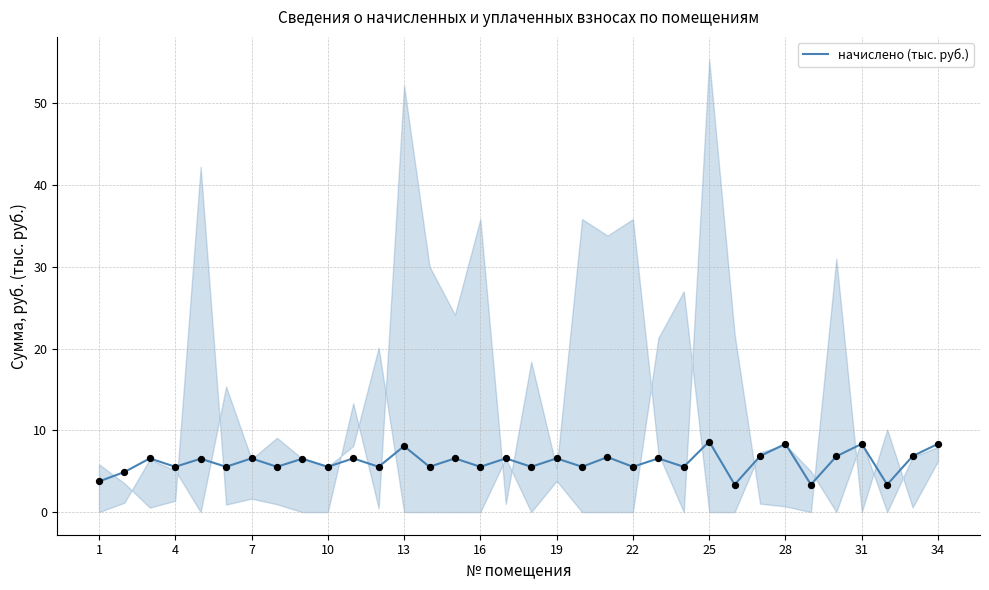

What is the lowest value of the начислено (тыс. руб.) series?

3.4